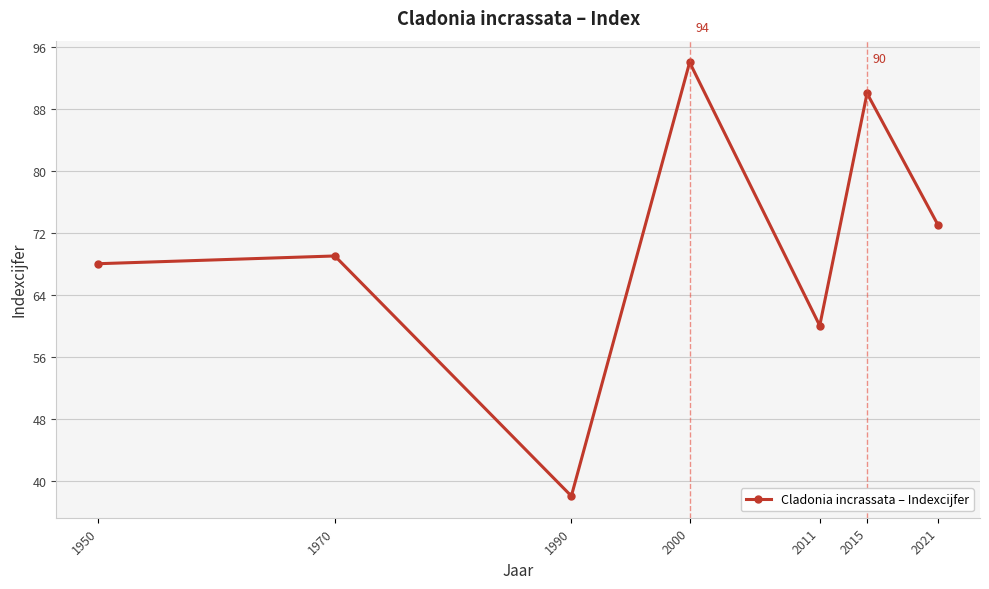

Approximately how many times larger is the value at 2000 compared to 2011?

1.6